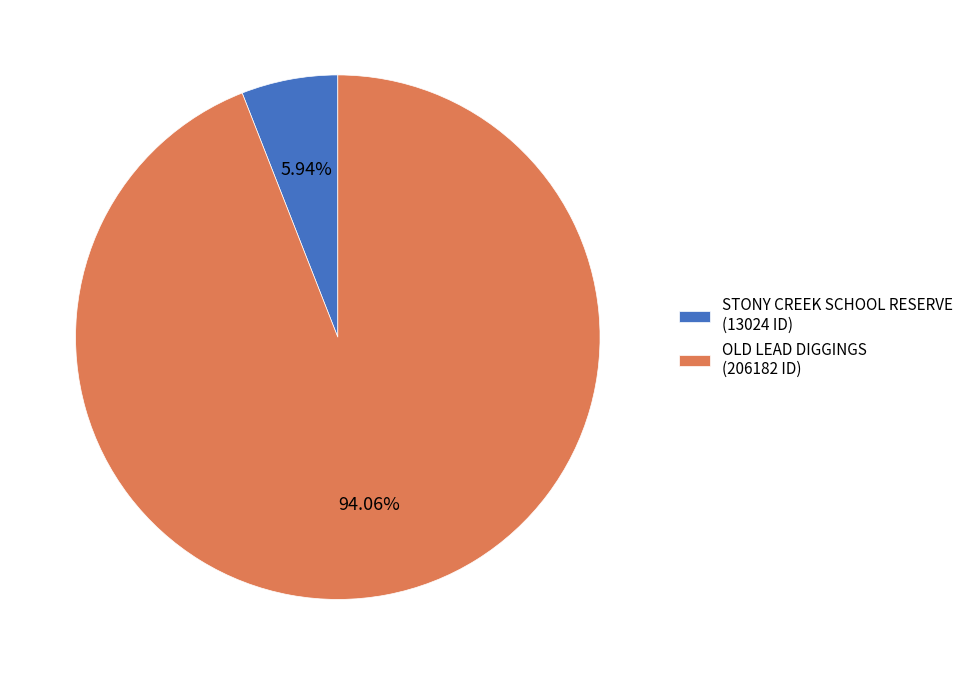

What is the majority slice?

OLD LEAD DIGGINGS